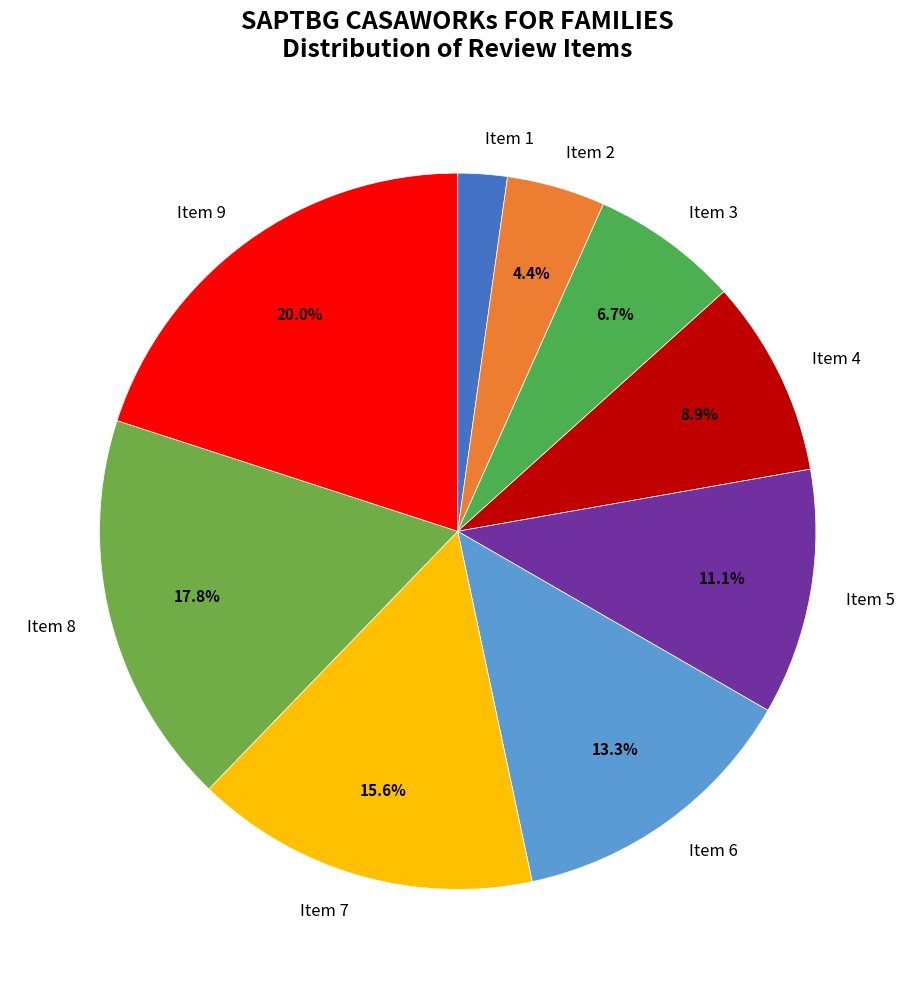

How much of the chart is everything except Item 7?

84.4%